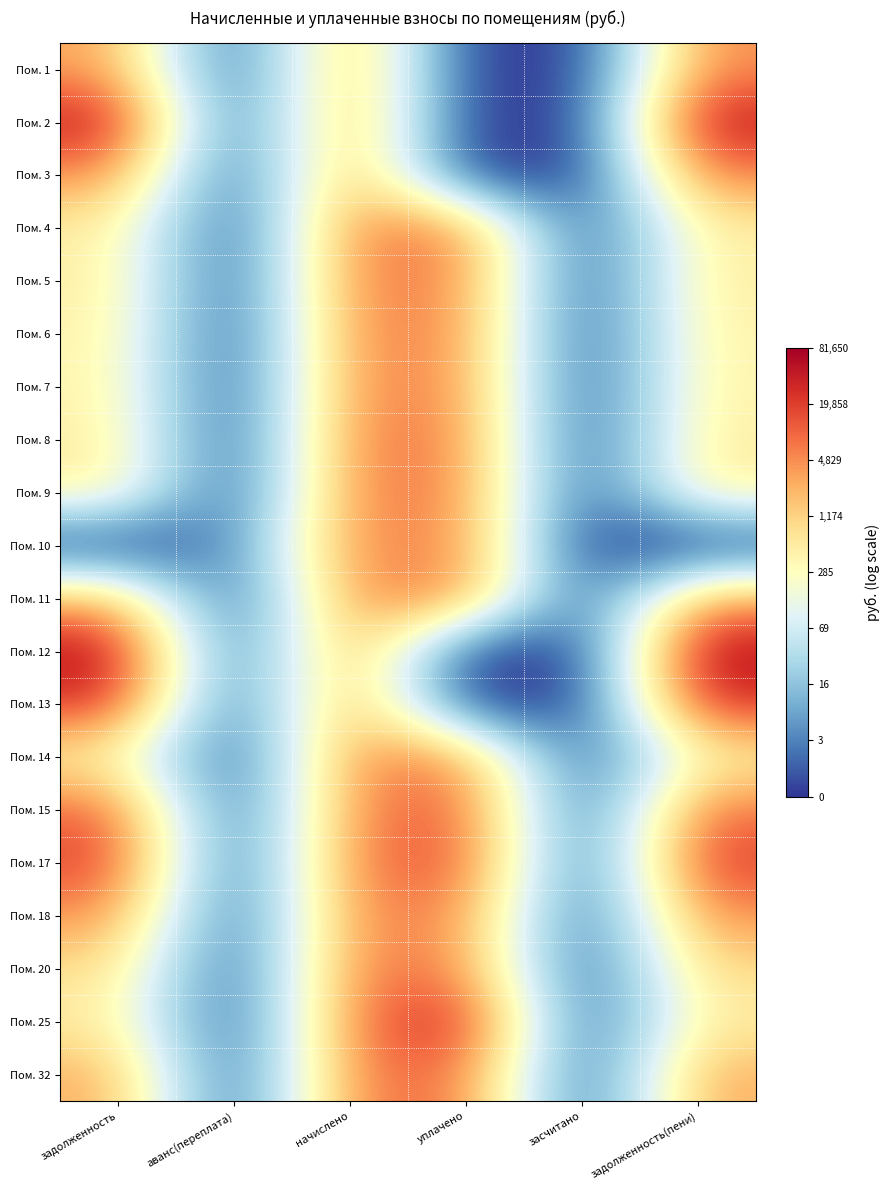

At how many categories does at least one series exceed 3?

4